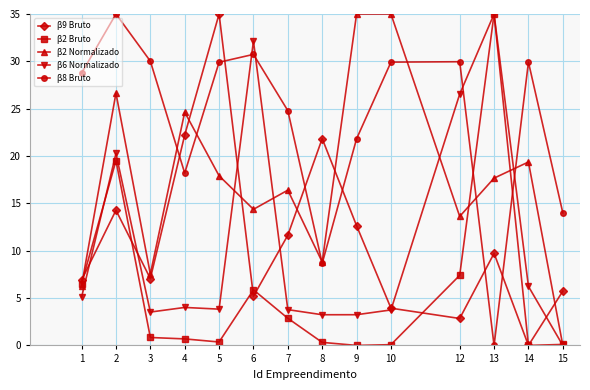

True or false: β8 Bruto has a value of 46.9 at 10.

False